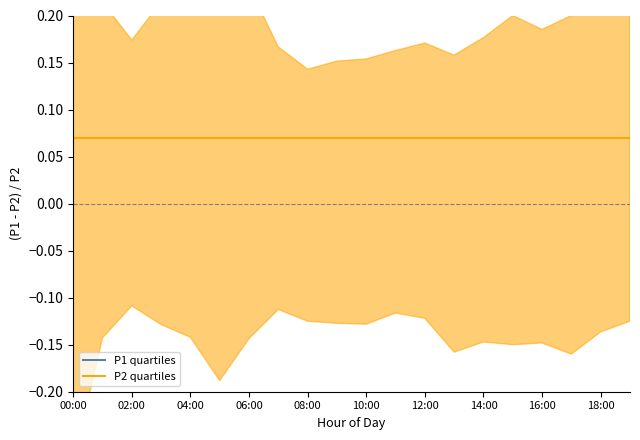

At which category does the chart reach its minimum across all series?

00:00